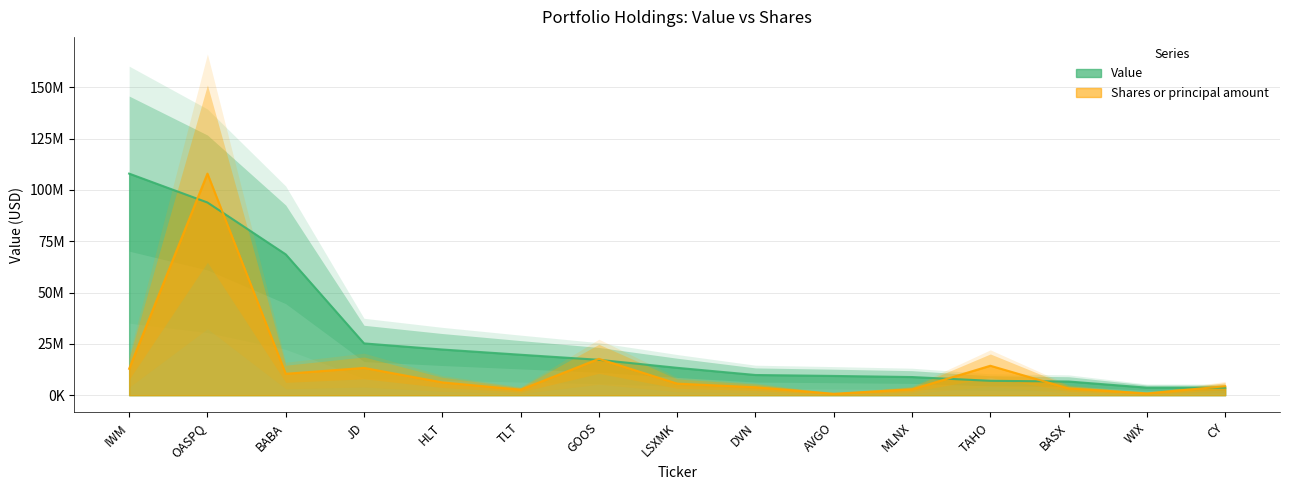

Between MLNX and OASPQ, which is larger?

OASPQ